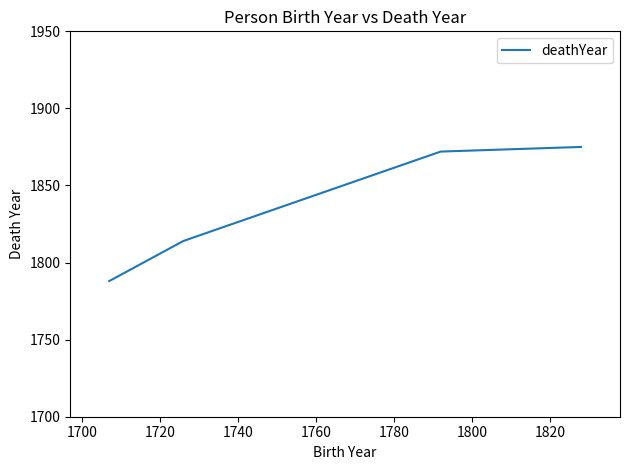

True or false: the data has more than 1 interior local peaks.

False